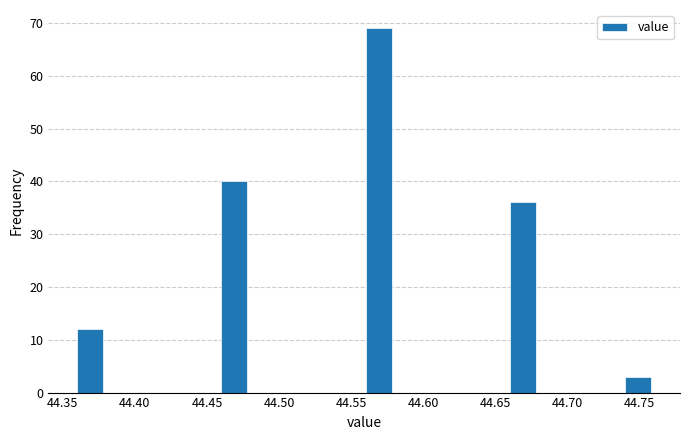

Which range on the x-axis has the tallest bar?

44.56 to 44.58